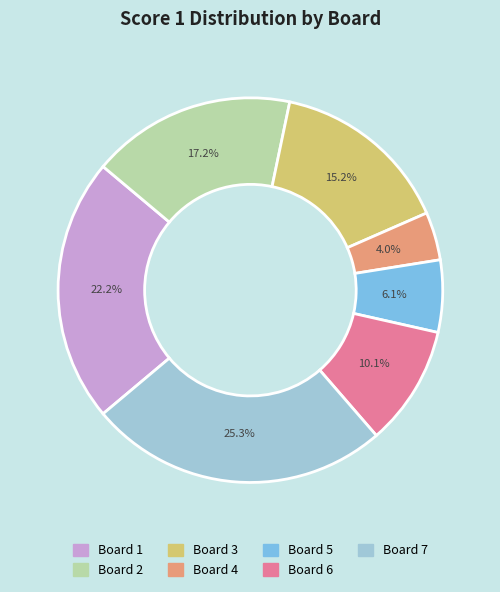

Approximately how many times larger is the value at Board 4 compared to Board 6?

0.4